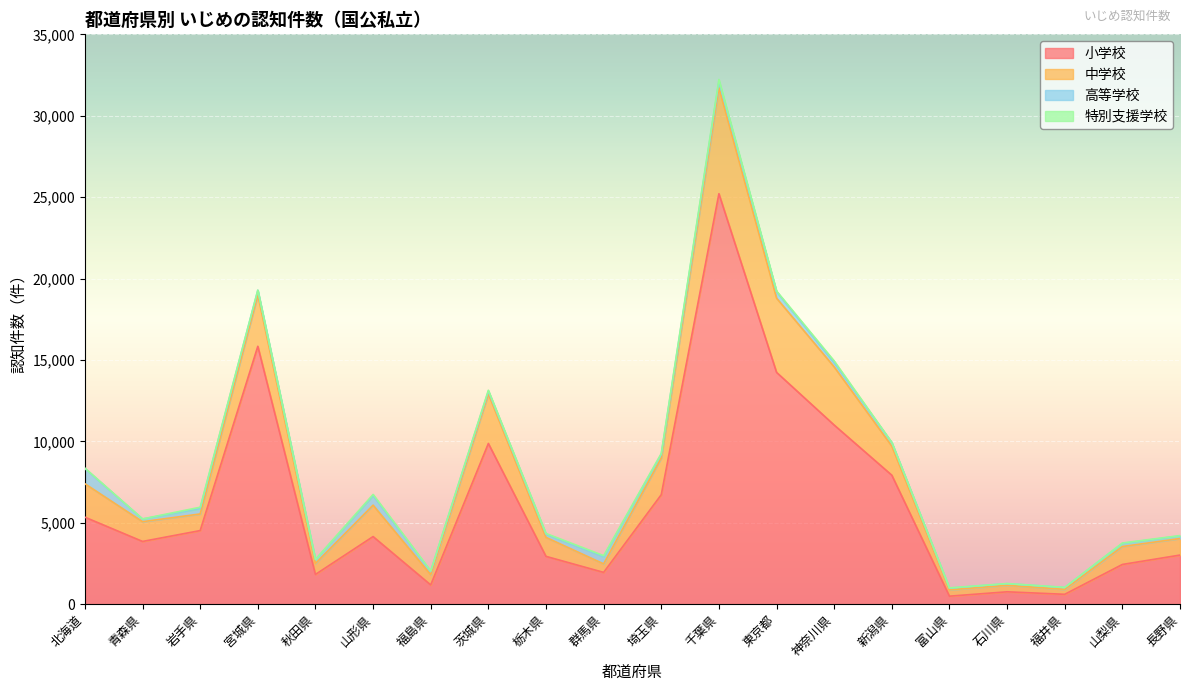

At how many categories does at least one series exceed 22501?

1